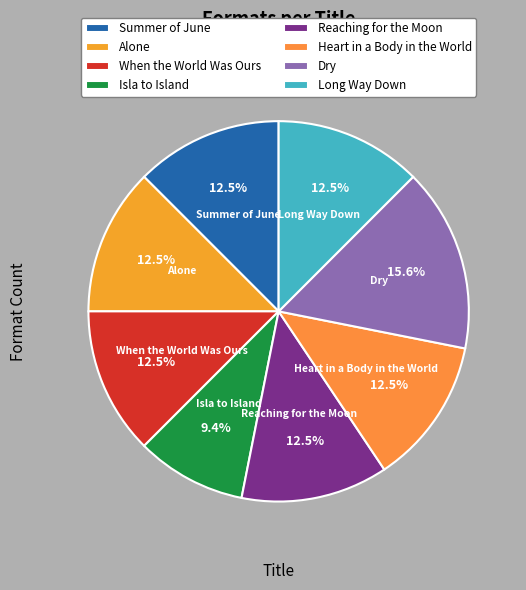

Count the number of slices in the pie.

8